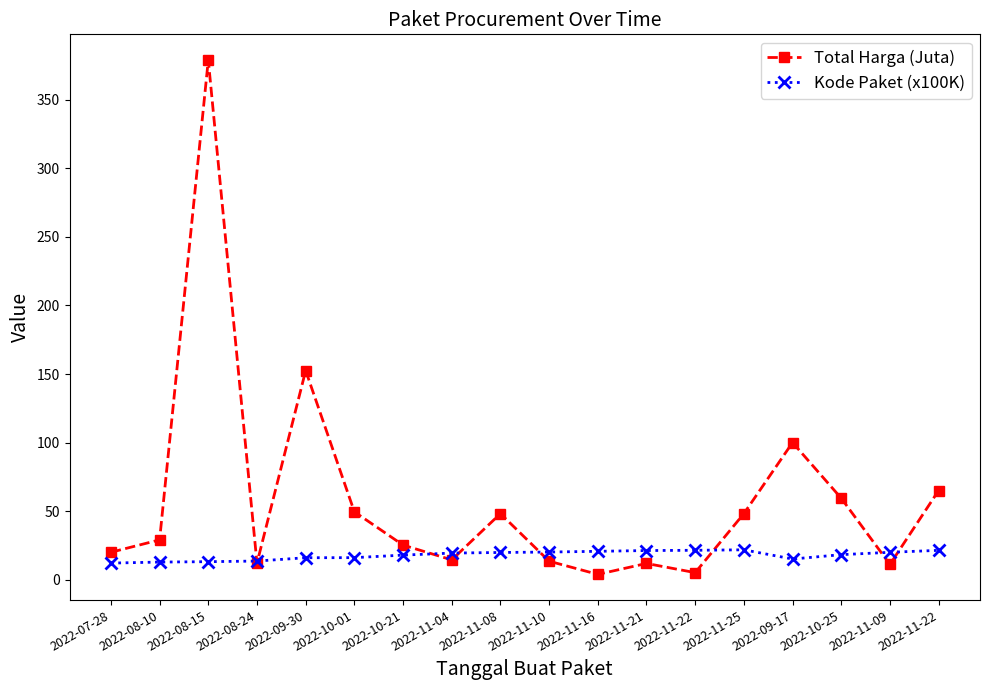

What is the sum of the Kode Paket (x100K) values at 2022-11-09 and 2022-08-10?

32.7